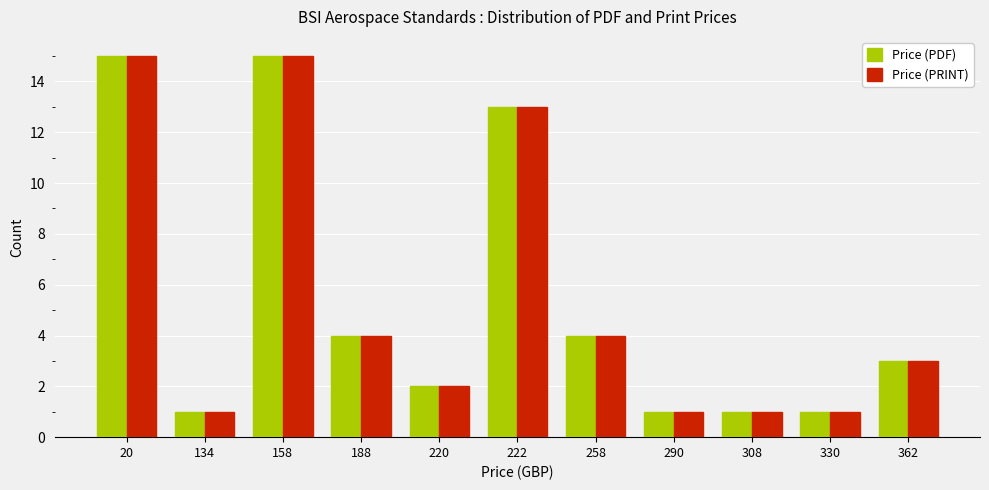

Does the chart contain stacked bars?

No